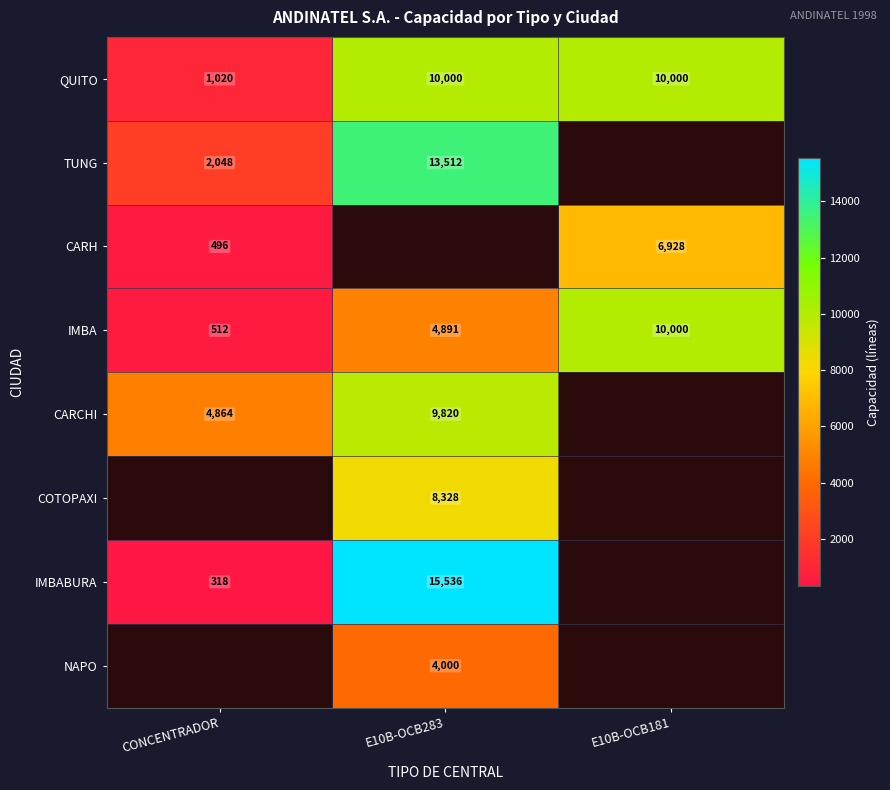

Rank the categories by IMBA value from highest to lowest.

E10B-OCB181, E10B-OCB283, CONCENTRADOR